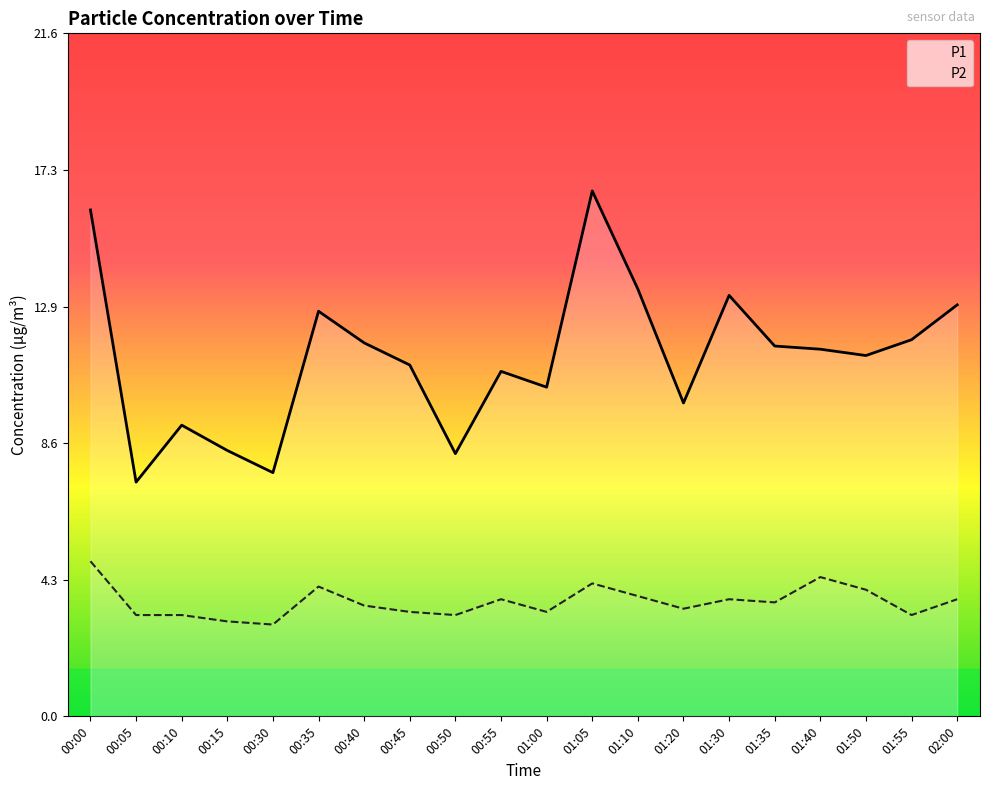

True or false: P1 and P2 cross at least once.

False